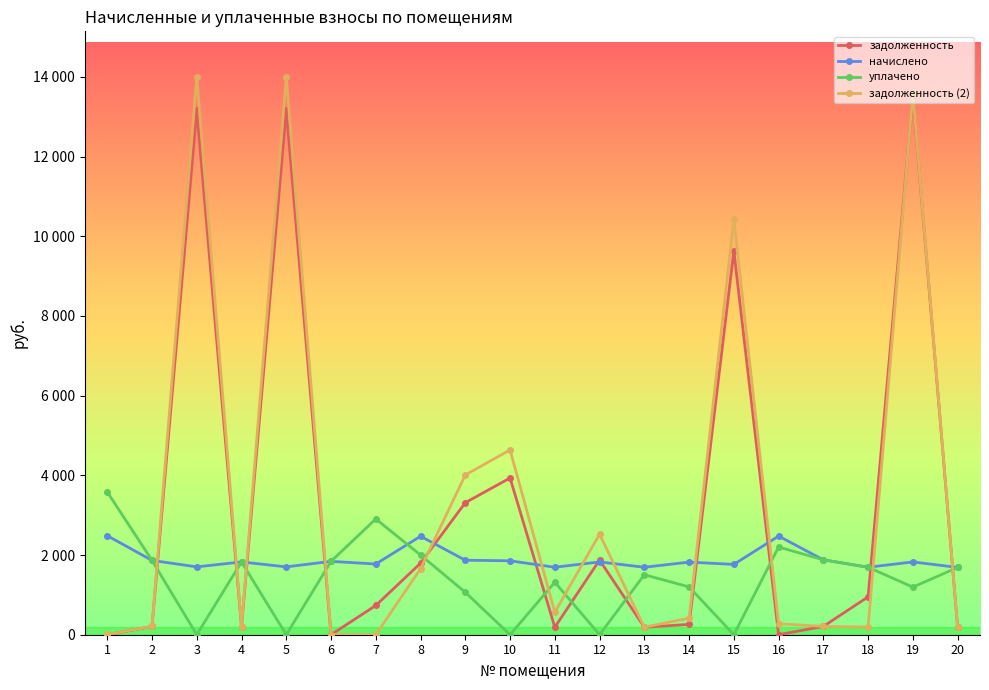

Where does the задолженность series first go above 733?

3